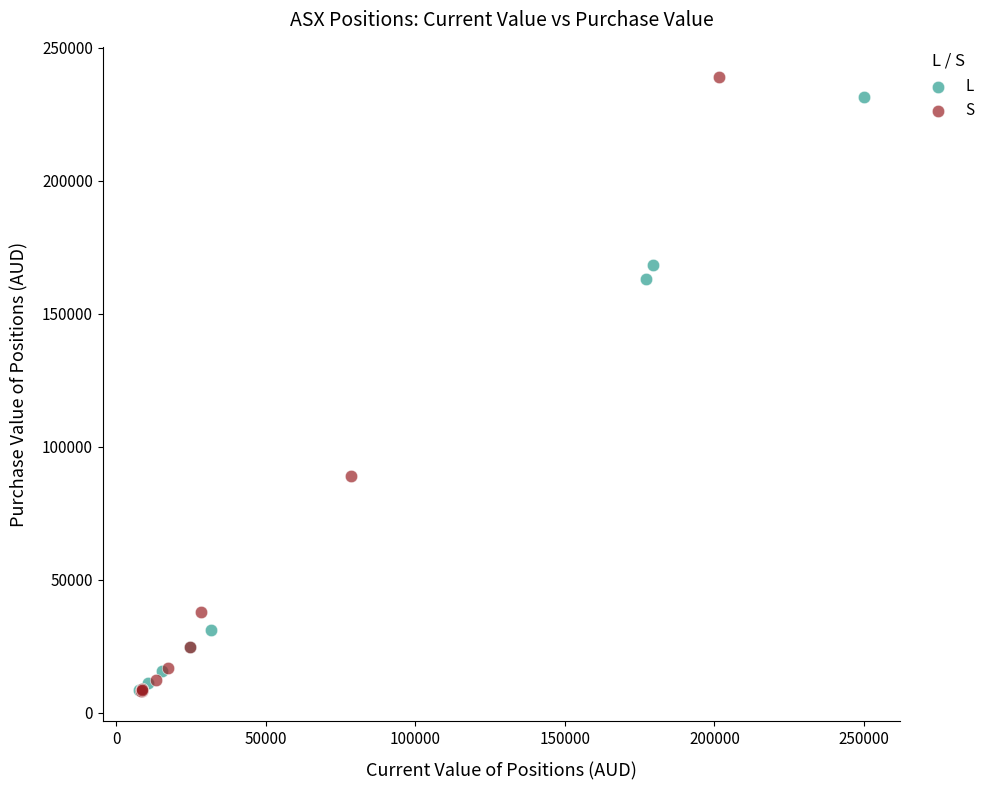

What are all the series names shown in the legend?

L, S